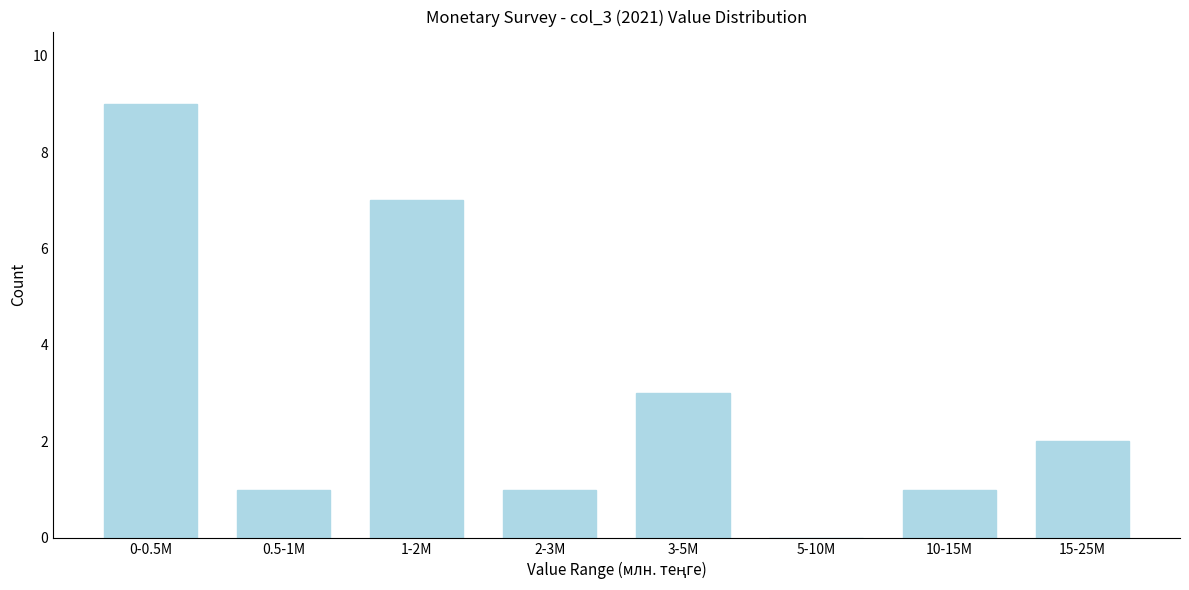

Reading left to right, transcribe all the data shown in this chart.

0-0.5M=9	0.5-1M=1	1-2M=7	2-3M=1	3-5M=3	5-10M=0	10-15M=1	15-25M=2